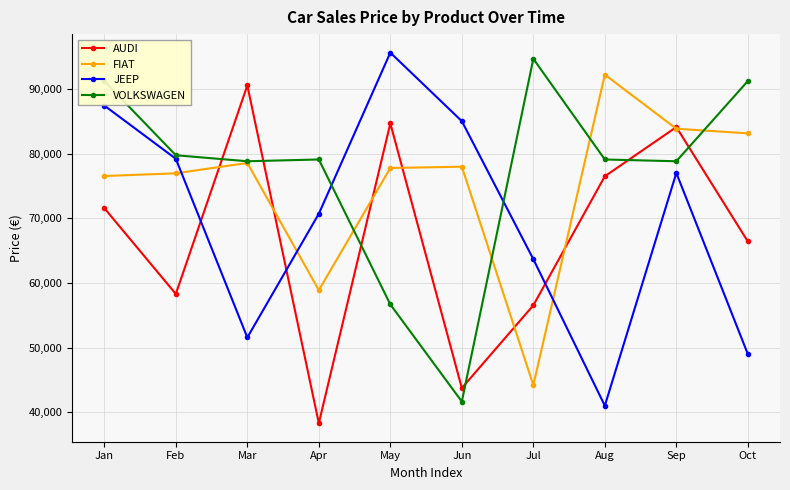

List the labels in order of JEEP value, smallest first.

Aug, Oct, Mar, Jul, Apr, Sep, Feb, Jun, Jan, May